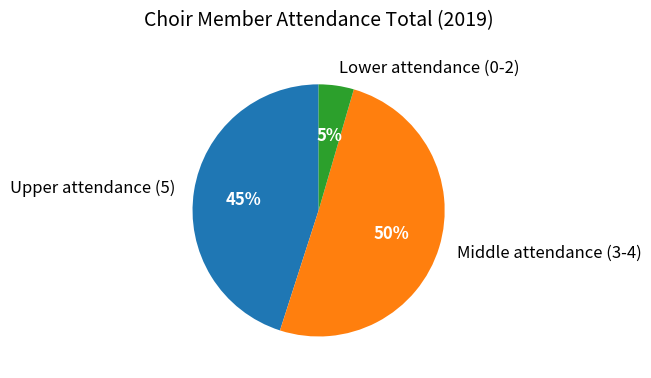

What percentage is the Upper attendance (5) slice, to the nearest percent?

45%